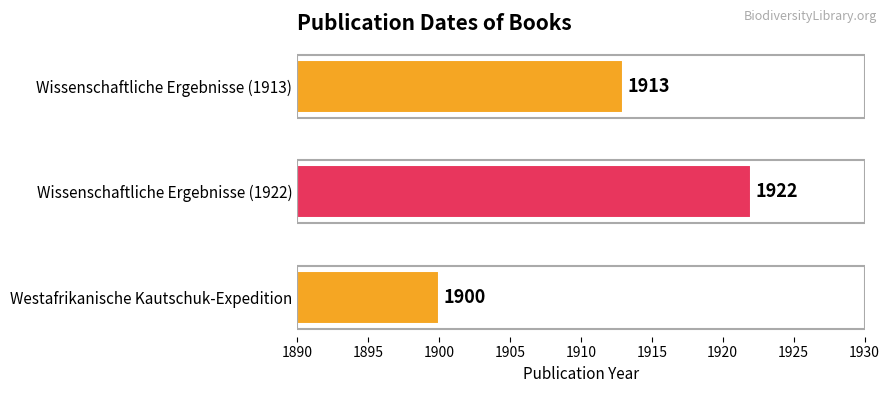

List the labels in order of value, largest first.

Wissenschaftliche Ergebnisse (1922), Wissenschaftliche Ergebnisse (1913), Westafrikanische Kautschuk-Expedition